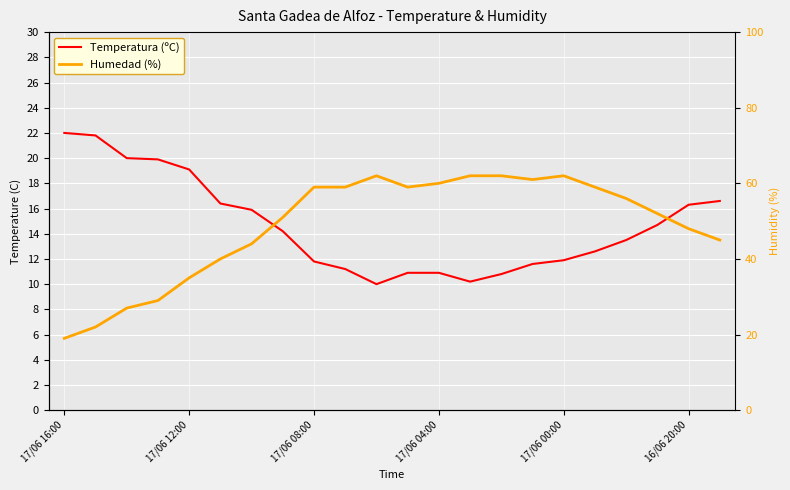

Where does the Humedad (%) series first go above 56?

17/06 08:00